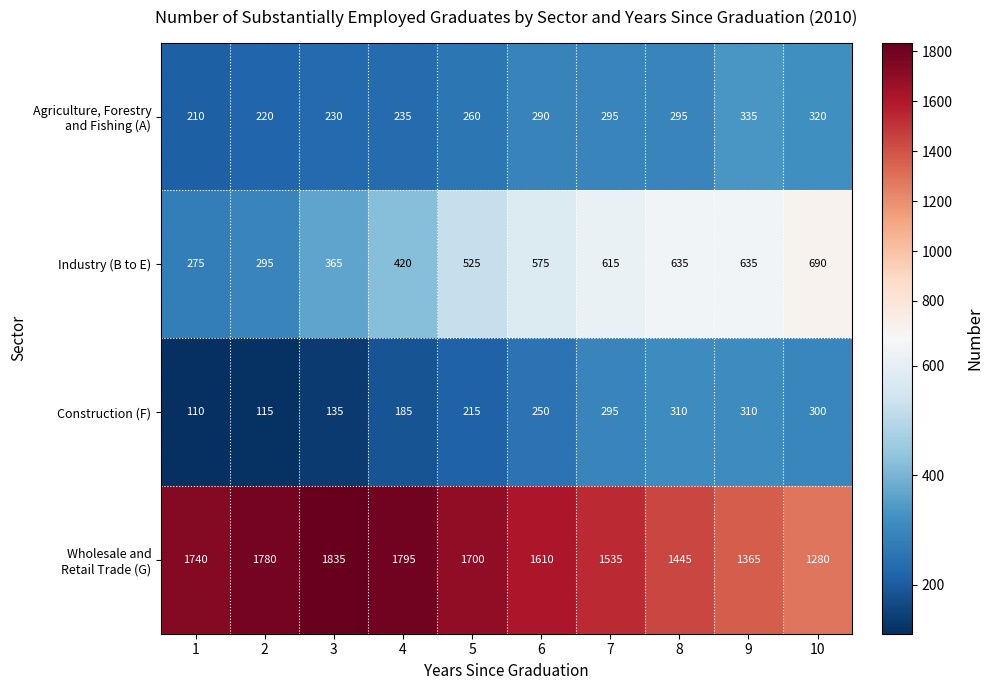

What is the highest value of the Construction (F) series?

310